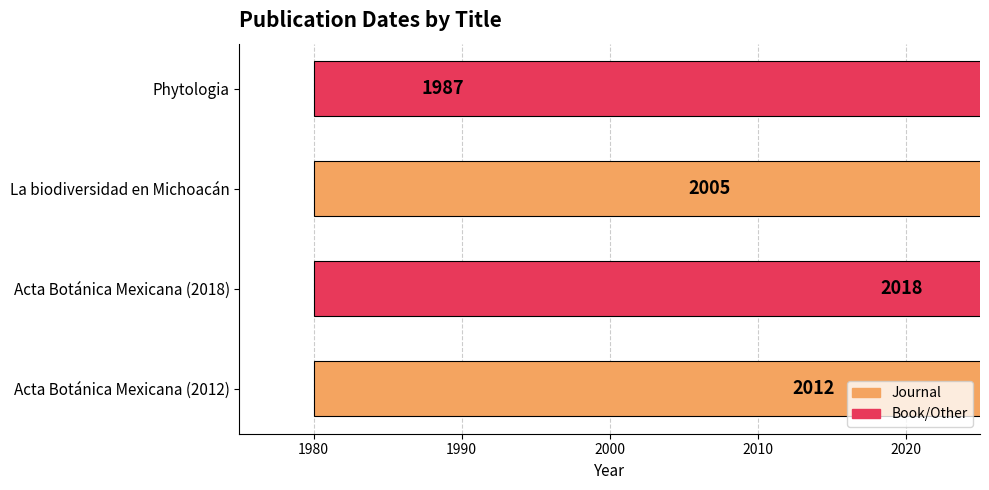

Is it true that the value at La biodiversidad en Michoacán is 834?

False